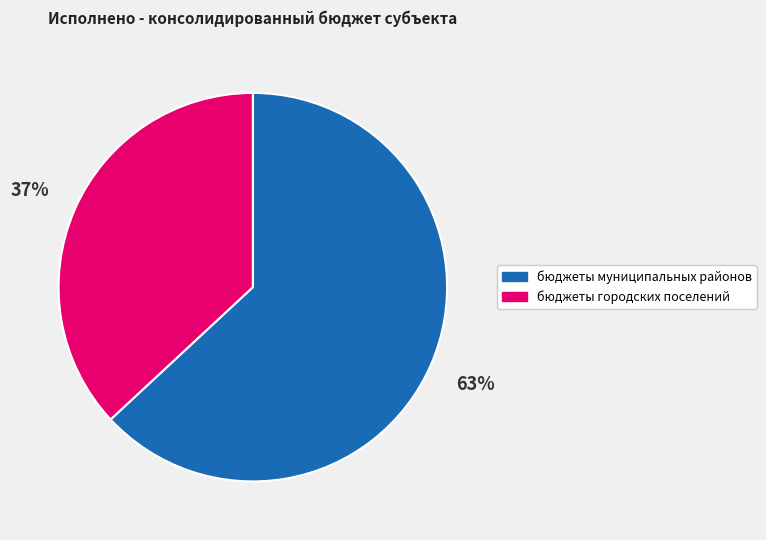

Which has a higher value, бюджеты муниципальных районов or бюджеты городских поселений?

бюджеты муниципальных районов